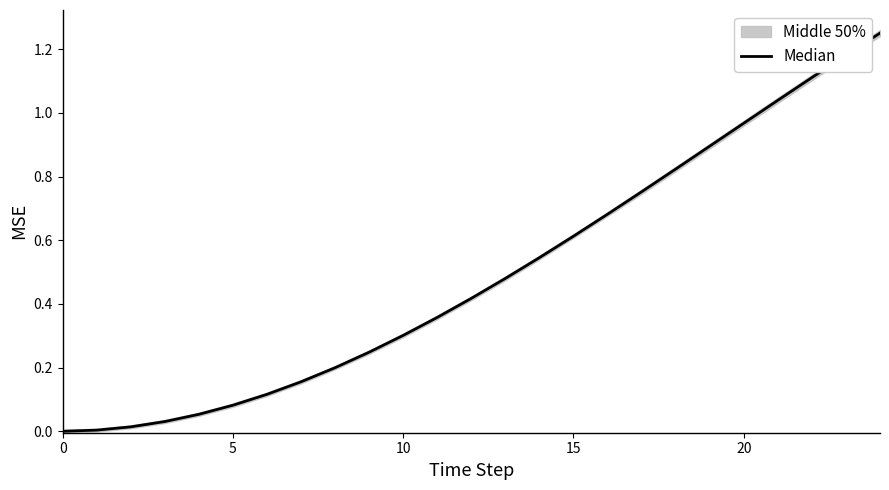

What is the approximate value at 13?

0.5